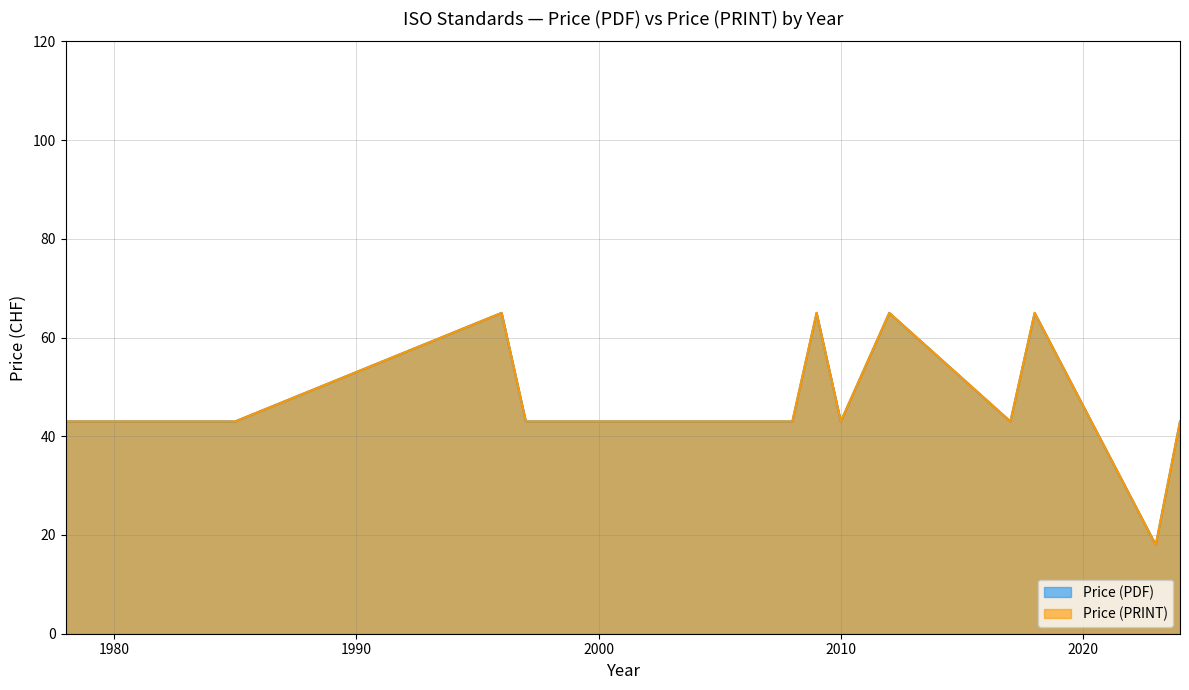

List the series in order of their peak value, lowest first.

Price (PDF), Price (PRINT)